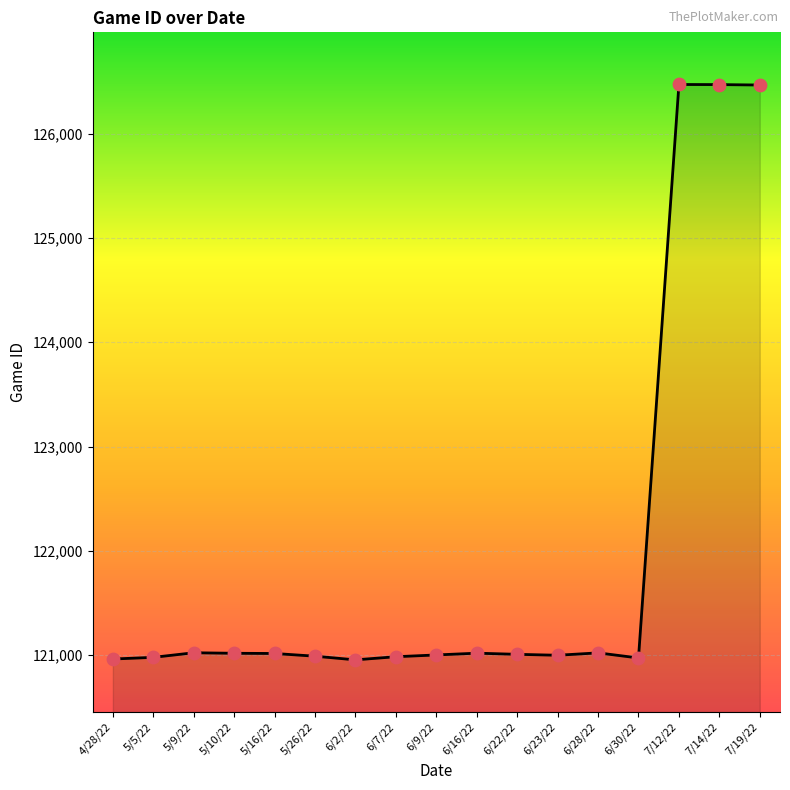

What is the change in value from 4/28/22 to 7/12/22?

+5507